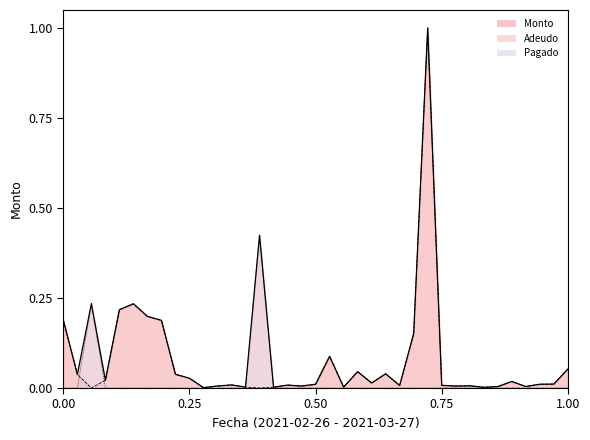

Reading left to right, transcribe all the data shown in this chart.

Monto: 0.2	0.0	0.2	0.0	0.2	0.2	0.2	0.2	0.0	0.0	0.0	0.0	0.0	0.0	0.4	0.0	0.0	0.0	0.0	0.1	0.0	0.0	0.0	0.0	0.0	0.2	1.0	0.0	0.0	0.0	0.0	0.0	0.0	0.0	0.0	0.0	0.1
Adeudo: 0.2	0.0	0.0	0.0	0.2	0.2	0.2	0.2	0.0	0.0	0.0	0.0	0.0	0.0	0.0	0.0	0.0	0.0	0.0	0.1	0.0	0.0	0.0	0.0	0.0	0.2	1.0	0.0	0.0	0.0	0.0	0.0	0.0	0.0	0.0	0.0	0.1
Pagado: 0.0	0.0	0.2	0.0	0.0	0.0	0.0	0.0	0.0	0.0	0.0	0.0	0.0	0.0	0.4	0.0	0.0	0.0	0.0	0.0	0.0	0.0	0.0	0.0	0.0	0.0	0.0	0.0	0.0	0.0	0.0	0.0	0.0	0.0	0.0	0.0	0.0